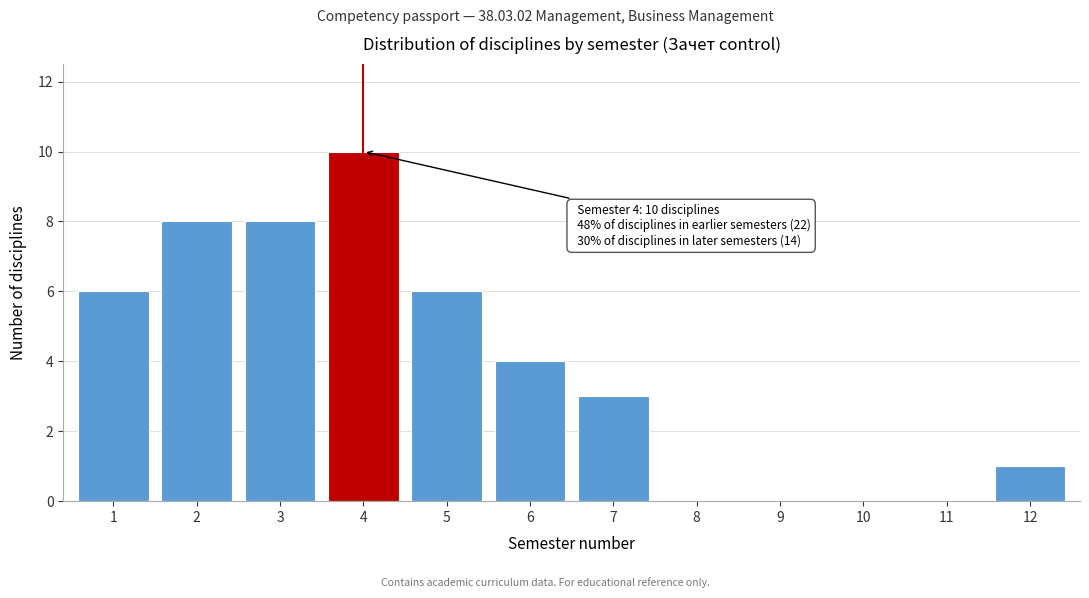

Reading right to left, what are all the values shown in this chart?

12=1	11=0	10=0	9=0	8=0	7=3	6=4	5=6	4=10	3=8	2=8	1=6